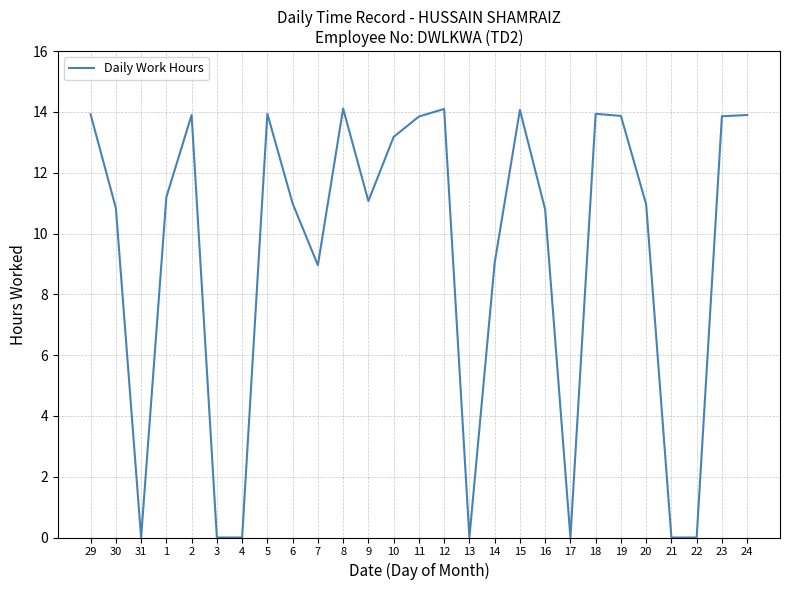

True or false: the data shows 10.8 at 30.

True